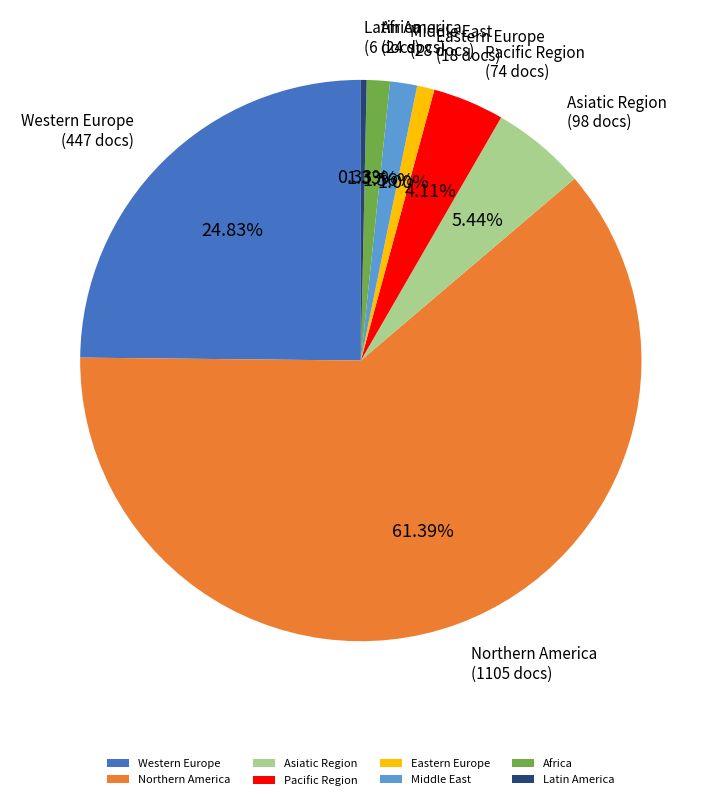

Which category has the biggest portion of the pie?

Northern America